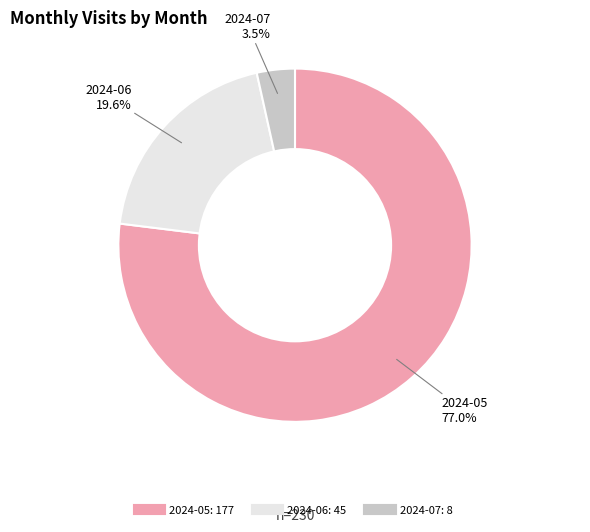

Is there any slice that represents more than half of the pie?

Yes